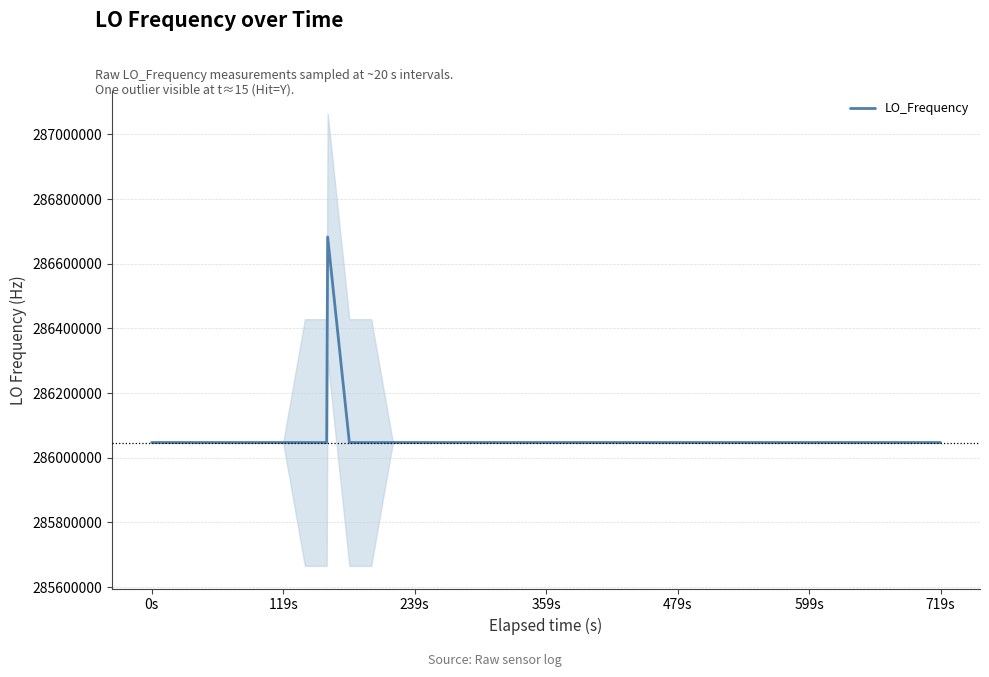

What is the minimum value for LO_Frequency?

286046998.1